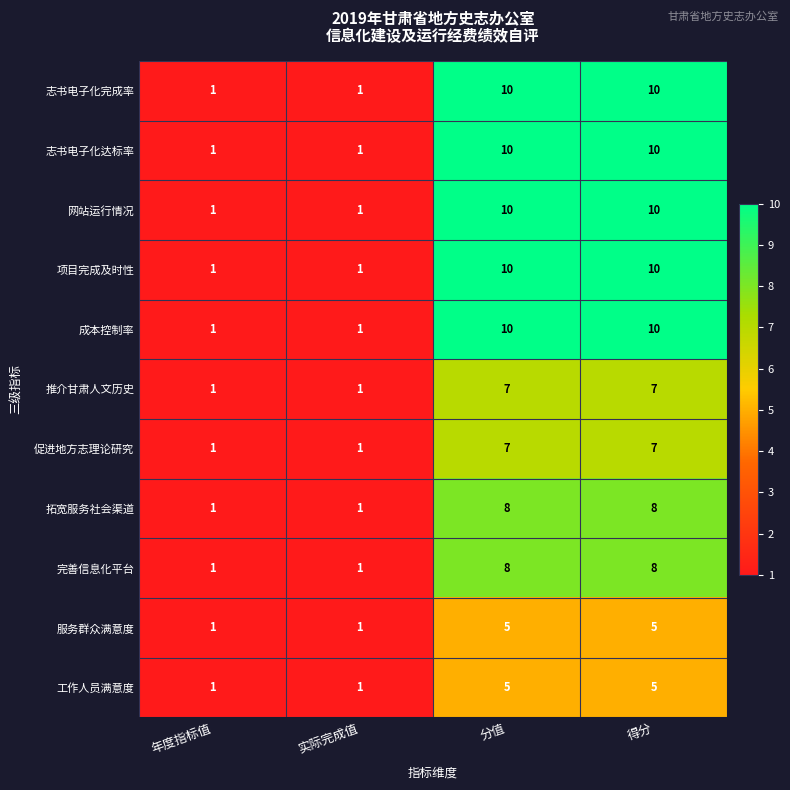

True or false: 成本控制率 has a value of 1 at 年度指标值.

True